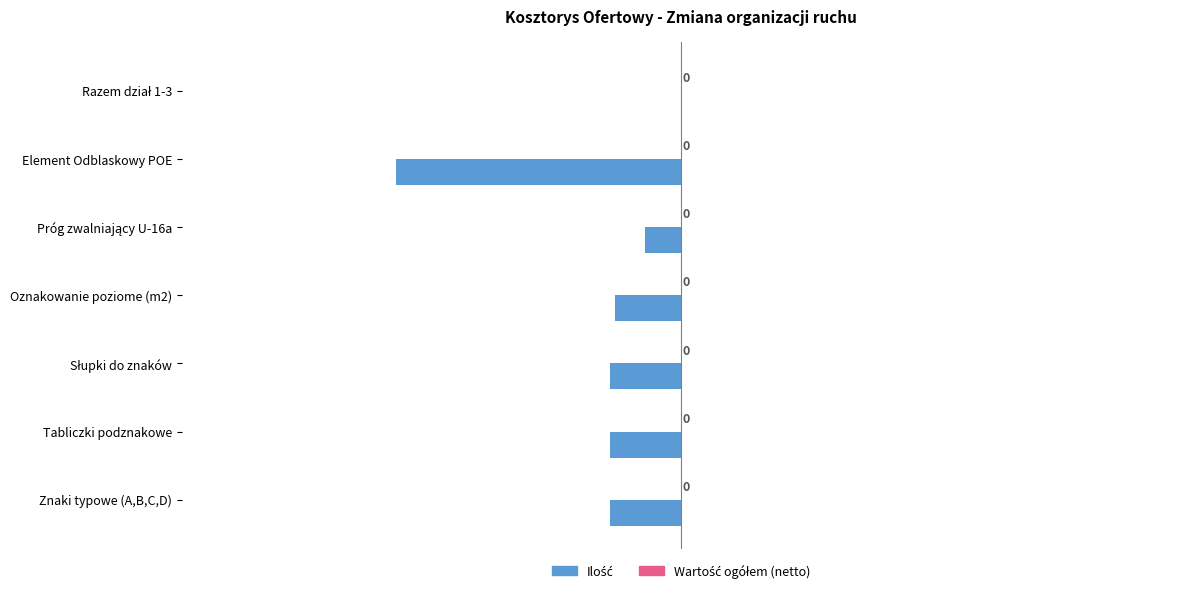

Which has a higher value, Oznakowanie poziome (m2) or Element Odblaskowy POE?

Oznakowanie poziome (m2)